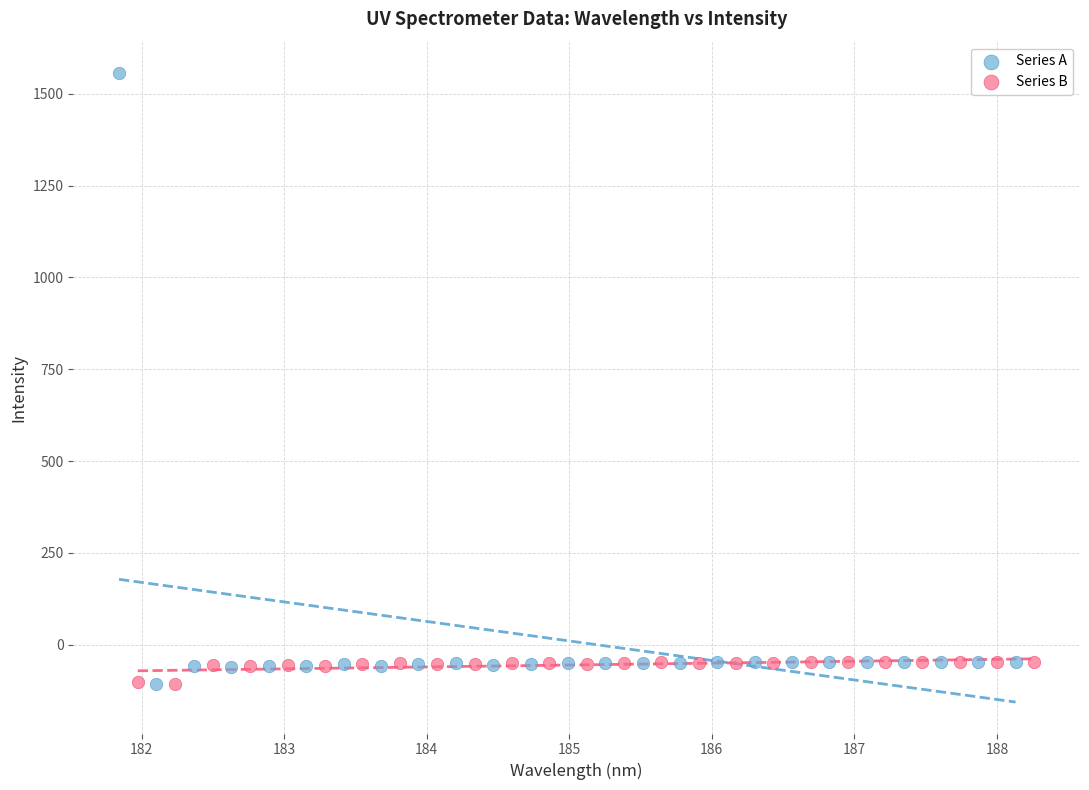

Which series has the largest Y range (max minus min)?

Series A